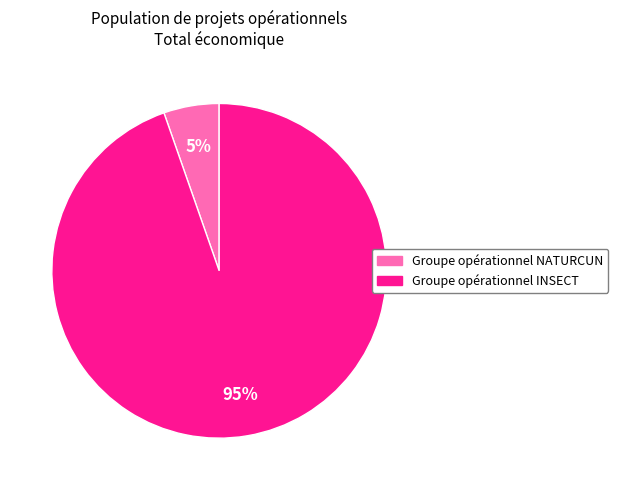

What percentage is the Groupe opérationnel NATURCUN slice, to the nearest percent?

5%